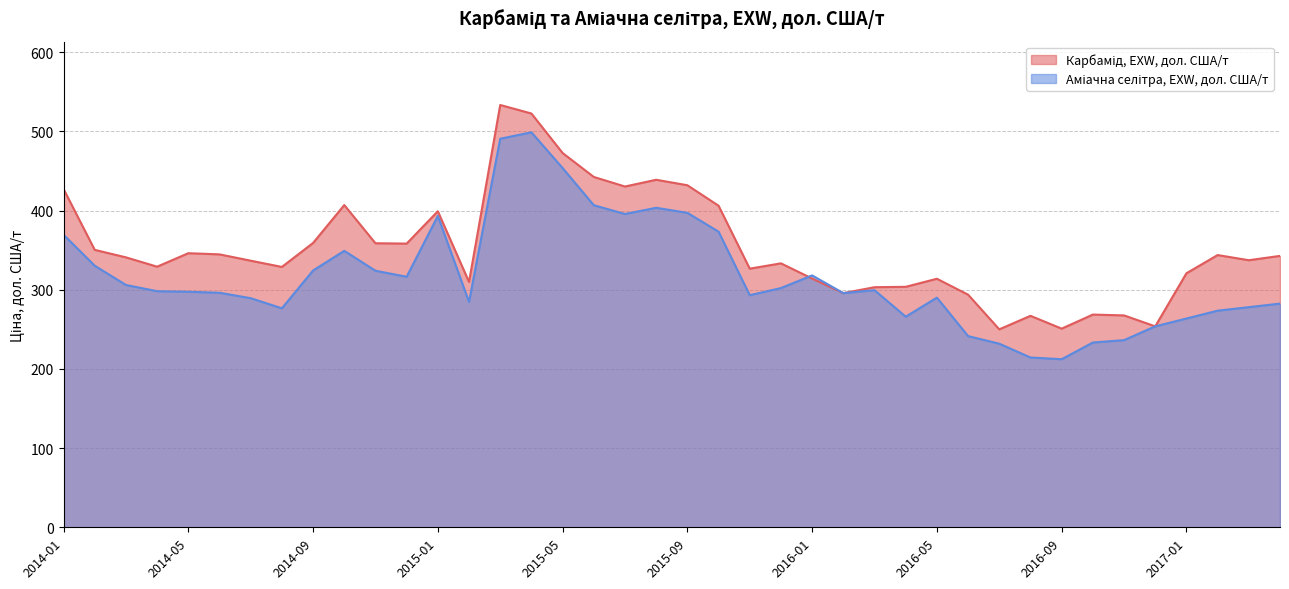

What is the maximum value shown in the chart?

533.3